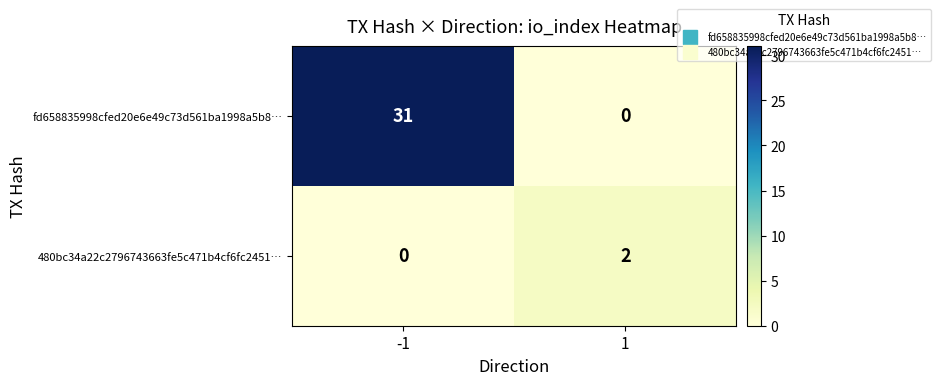

What is the sum of all fd658835998cfed20e6e49c73d561ba1998a5b8… values?

31